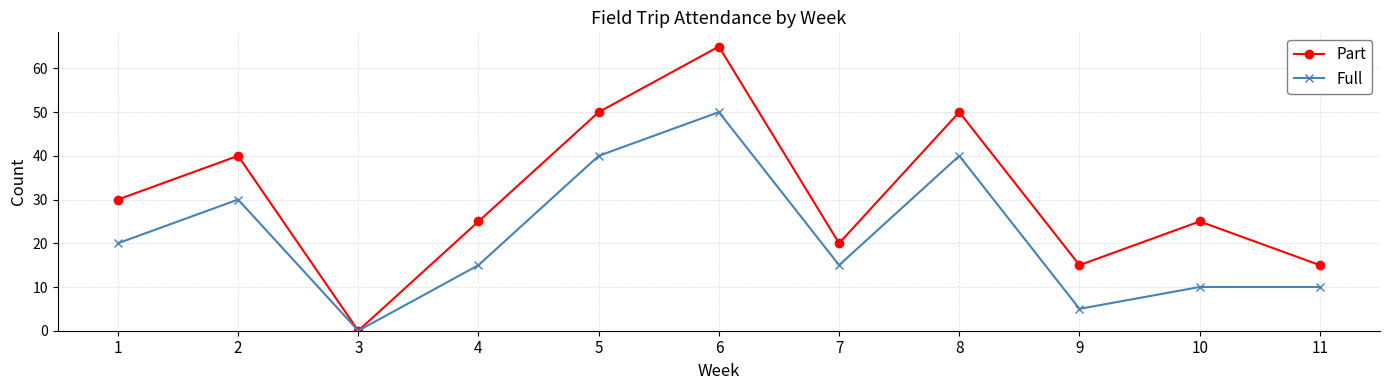

What is the difference between the second highest and second lowest values in the Part series?

35